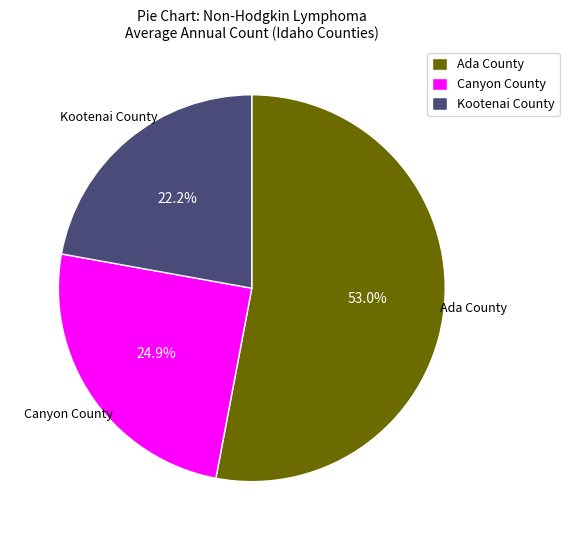

What percentage do Ada County and Canyon County together represent?

77.8%